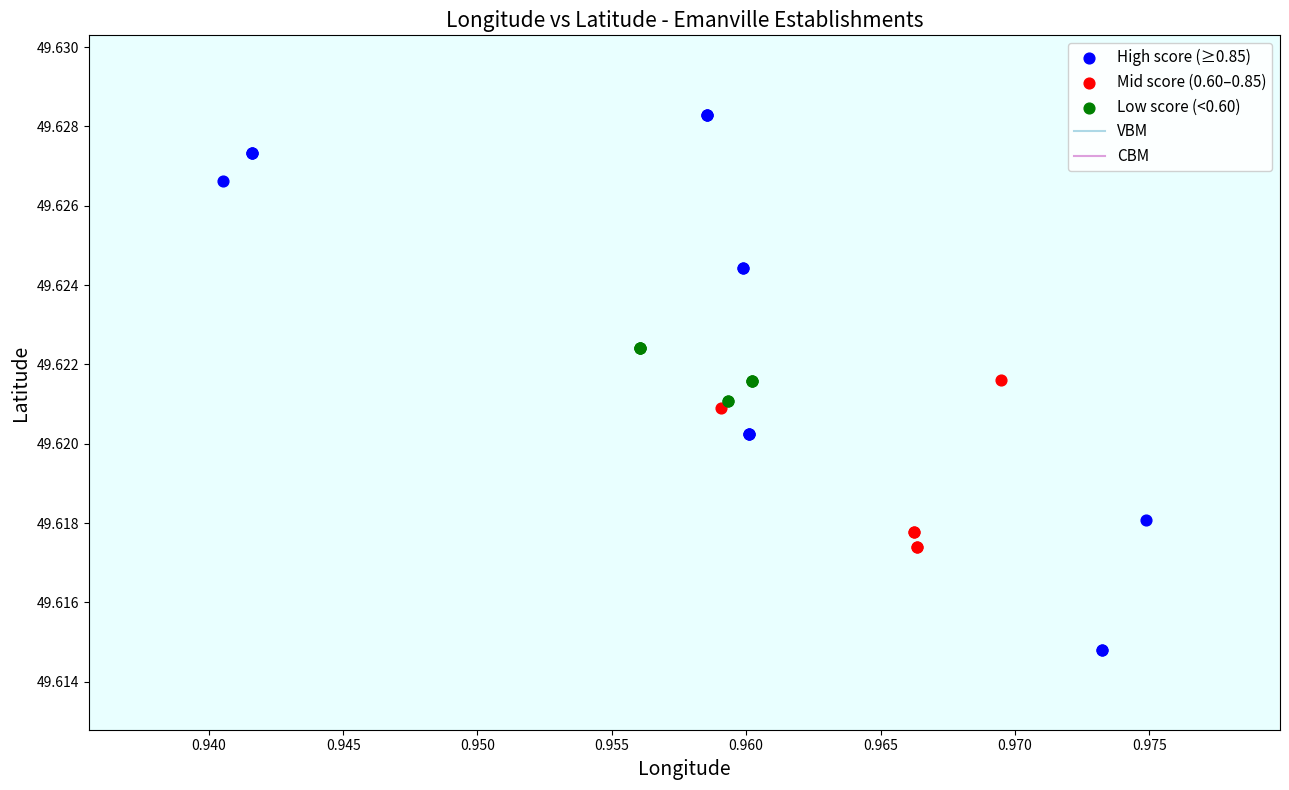

Which series has the widest spread of Y values?

High score (≥0.85)